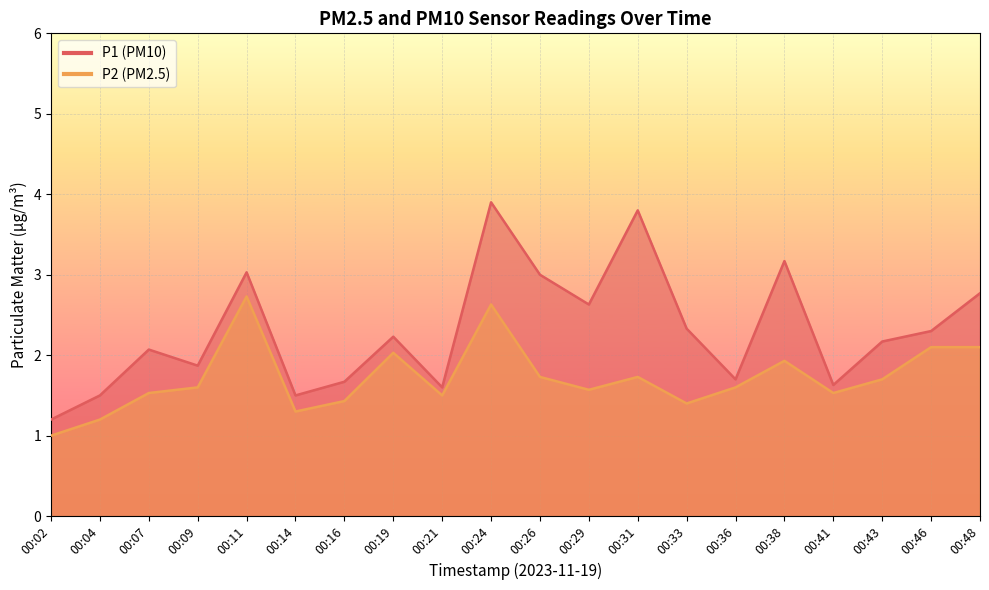

What is the value of the P1 point at the 3rd from the left?

2.1